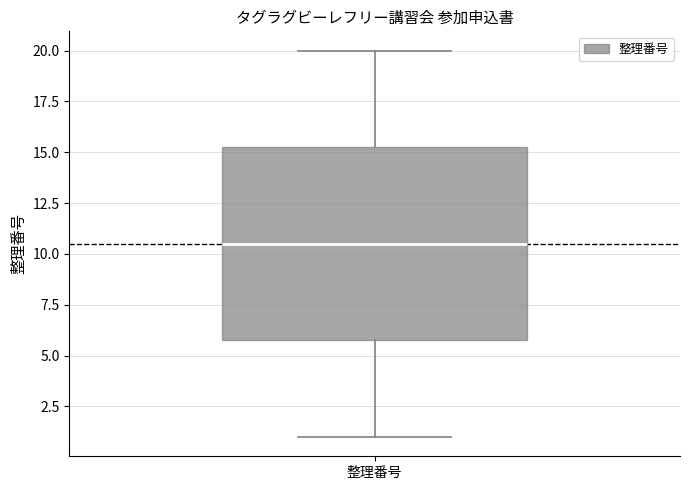

Read this box plot against the y-axis: the position of the median line, the range covered by the box, and the ends of both whiskers. The values are not printed on the chart, so give them approximately, as read against the axis.

median 10.5, box 6.0 to 15.5, whiskers 1.0 to 20.0